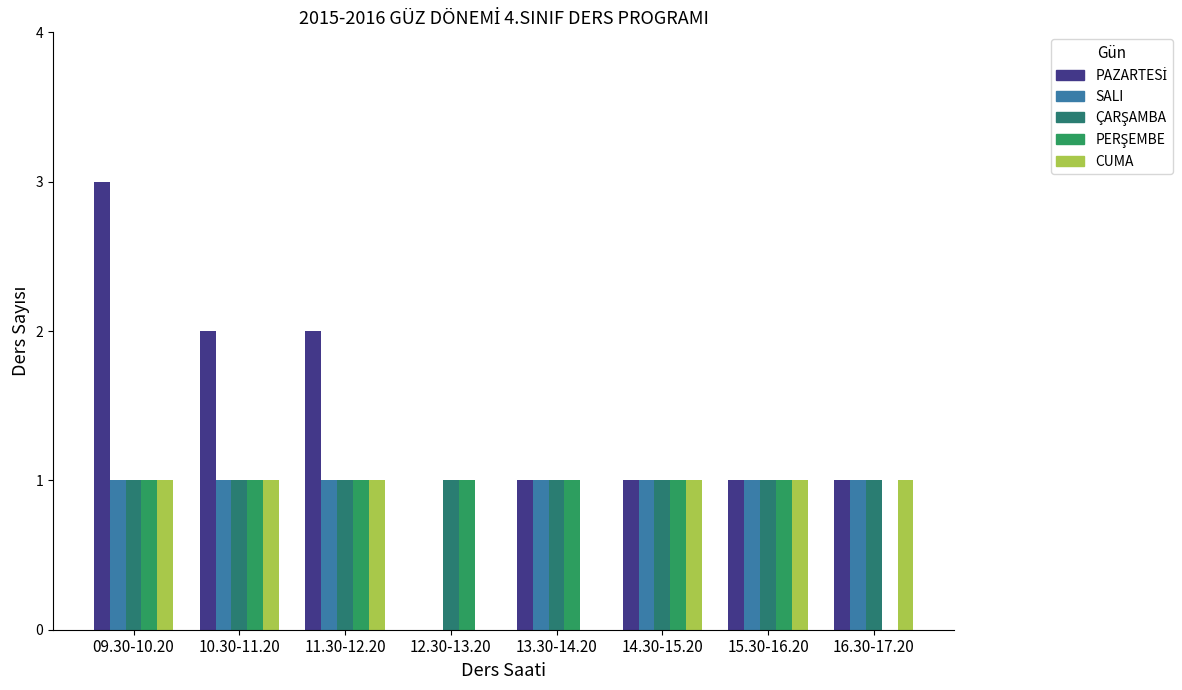

How many distinct data groups are displayed?

5